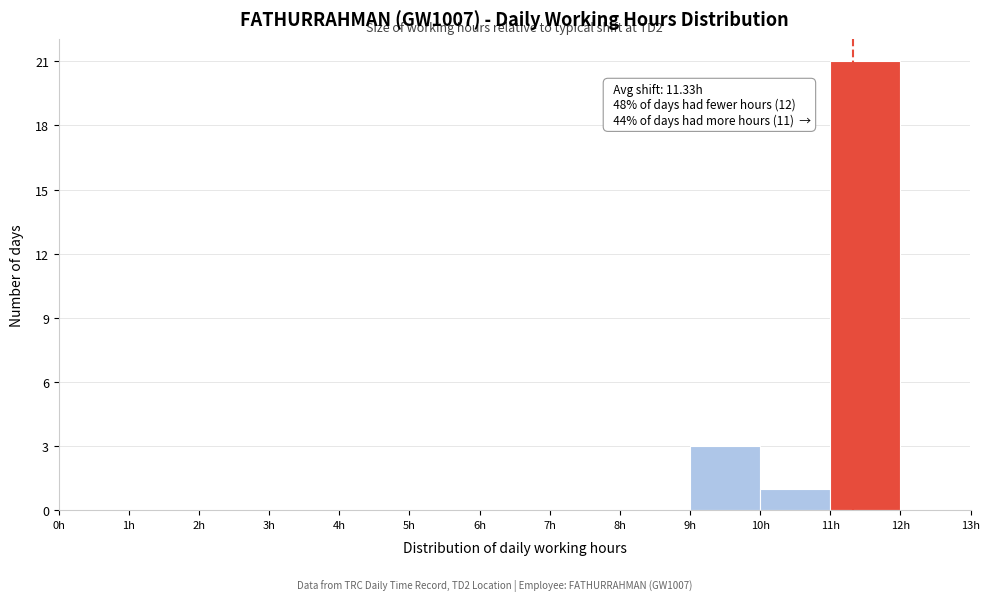

Which range on the x-axis has the tallest bar?

11 to 12